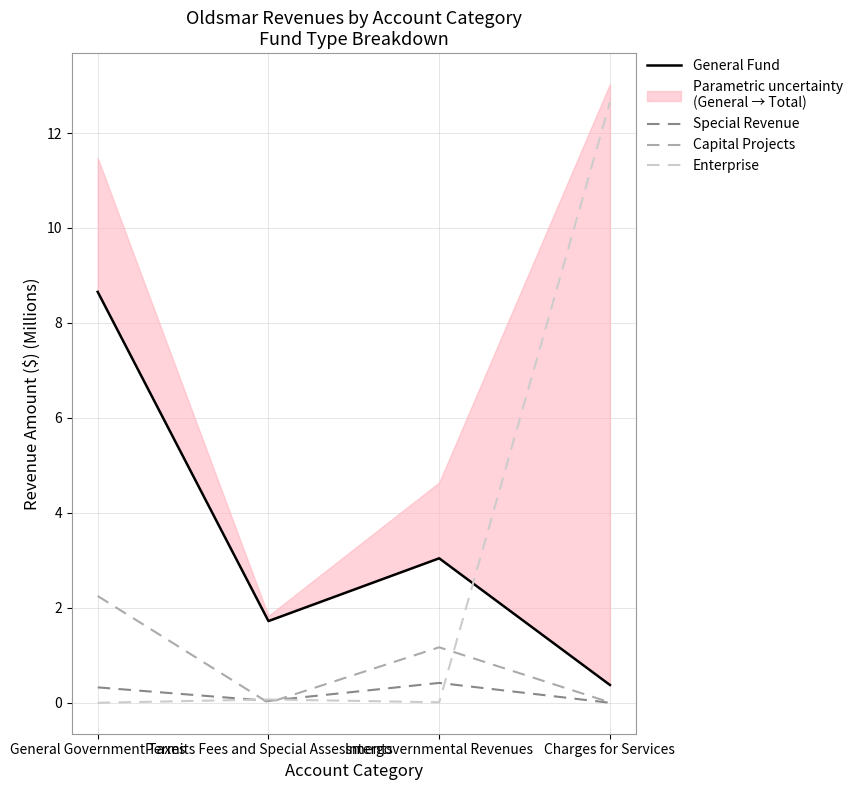

What is the difference between the highest and lowest values at Permits Fees and Special Assessments?

1.7